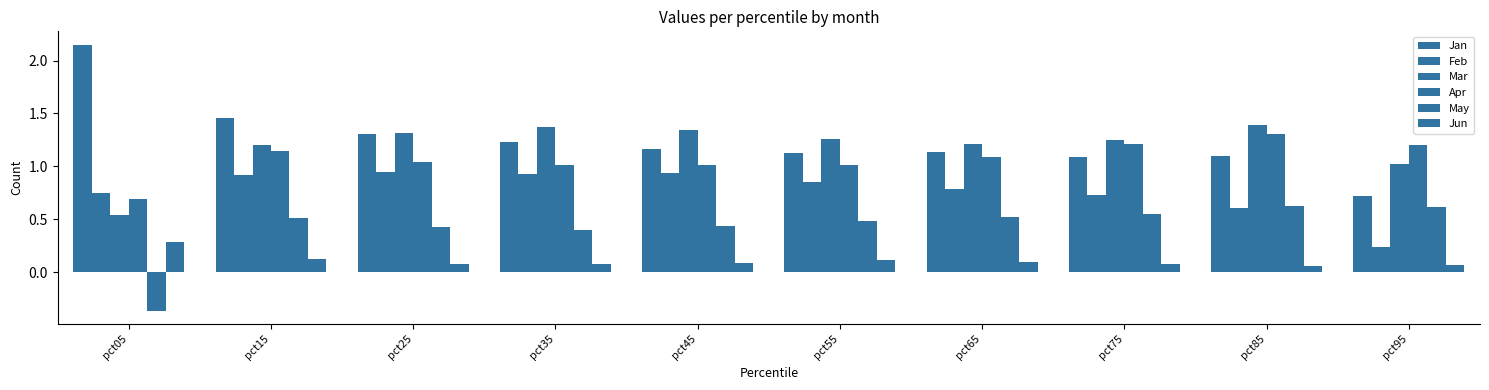

Count the number of categories in the chart.

10